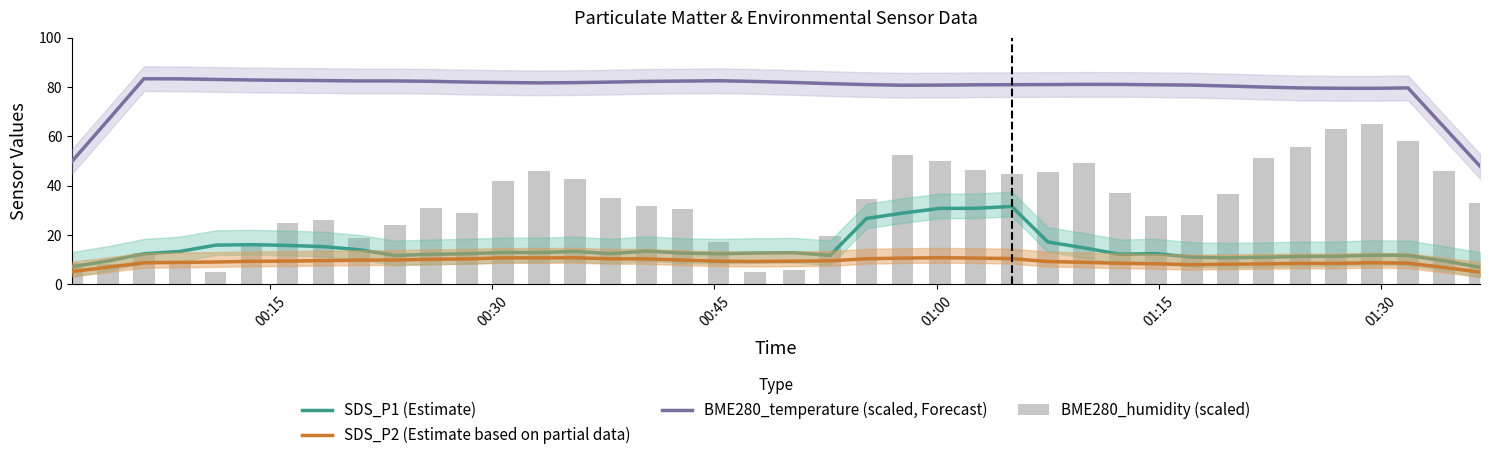

What is the maximum value shown in the chart?

83.4